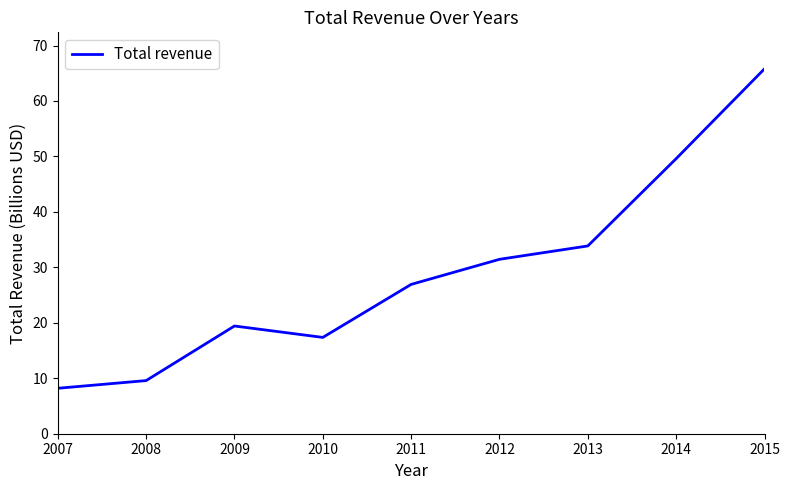

Is it true that the value at 2008 is 9.6?

True